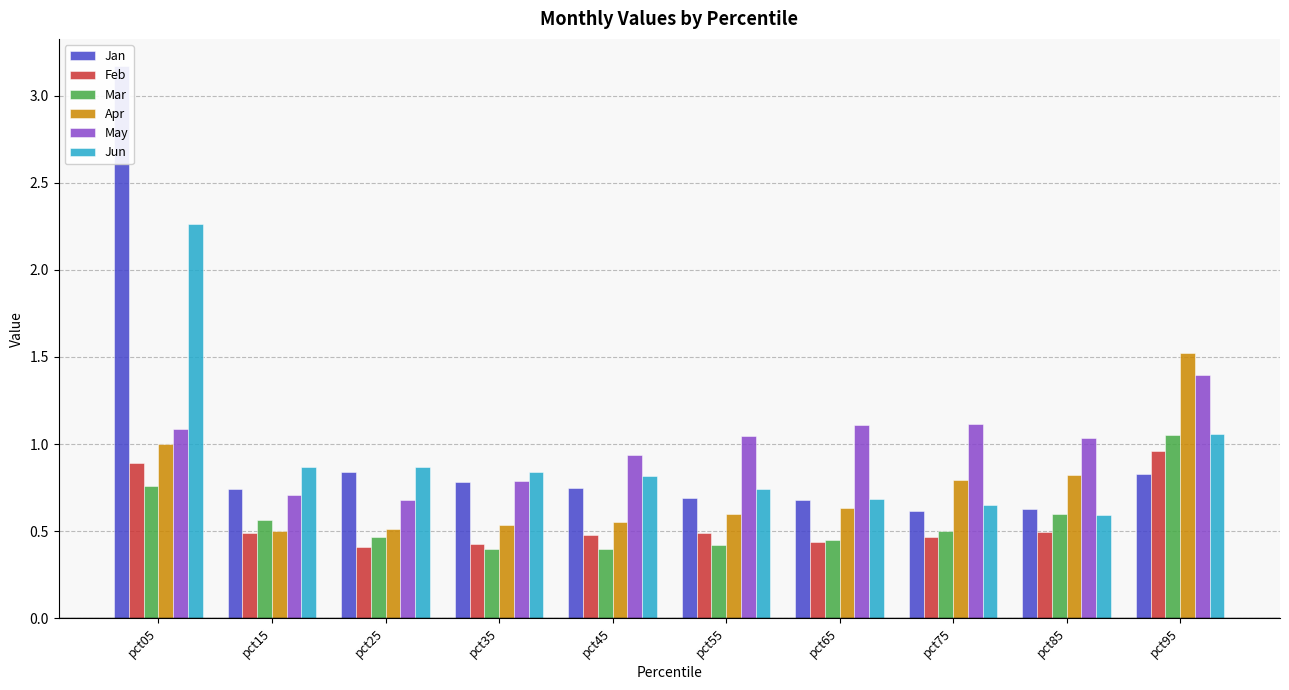

True or false: Jan has a value of 5.6 at pct05.

False